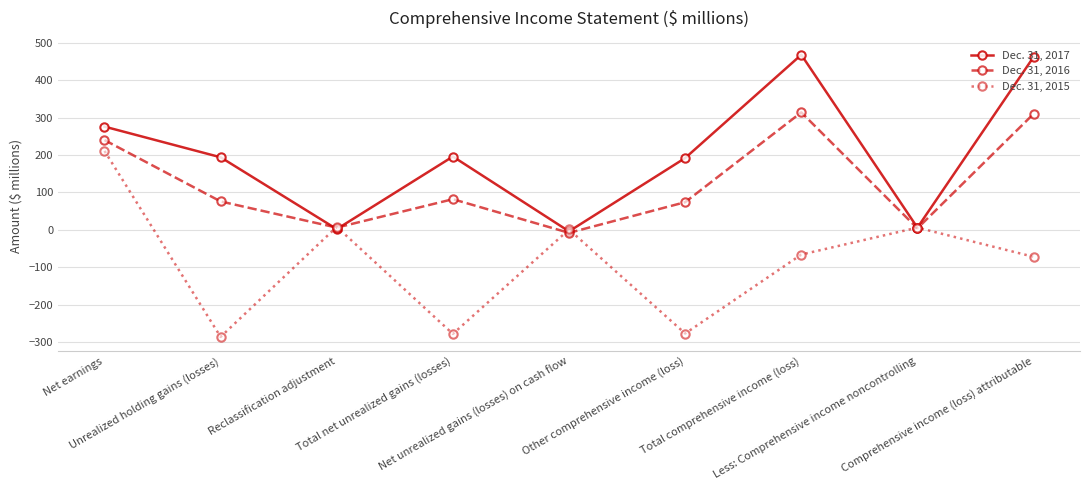

Rank the series by their maximum value, from highest to lowest.

Dec. 31, 2017, Dec. 31, 2016, Dec. 31, 2015